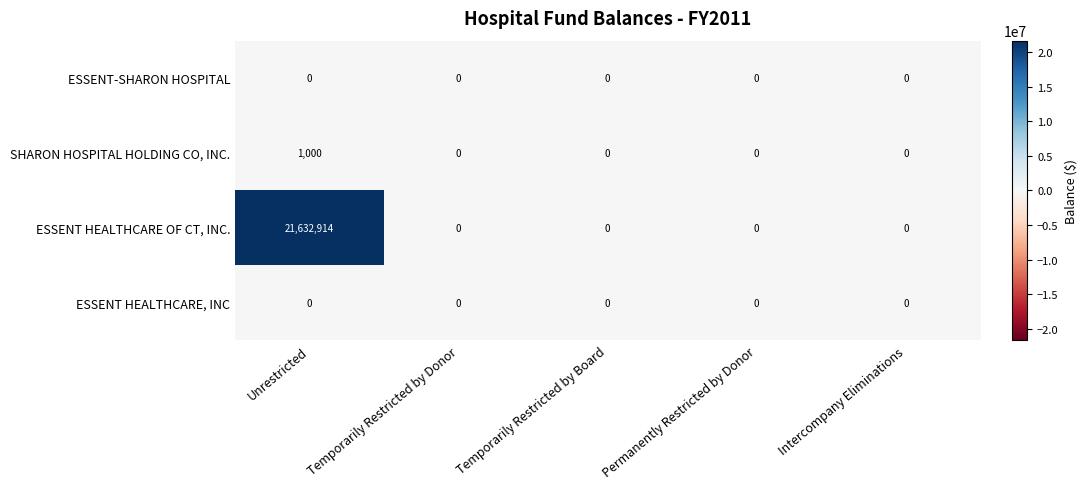

Which series has the largest range (max minus min)?

ESSENT HEALTHCARE OF CT, INC.